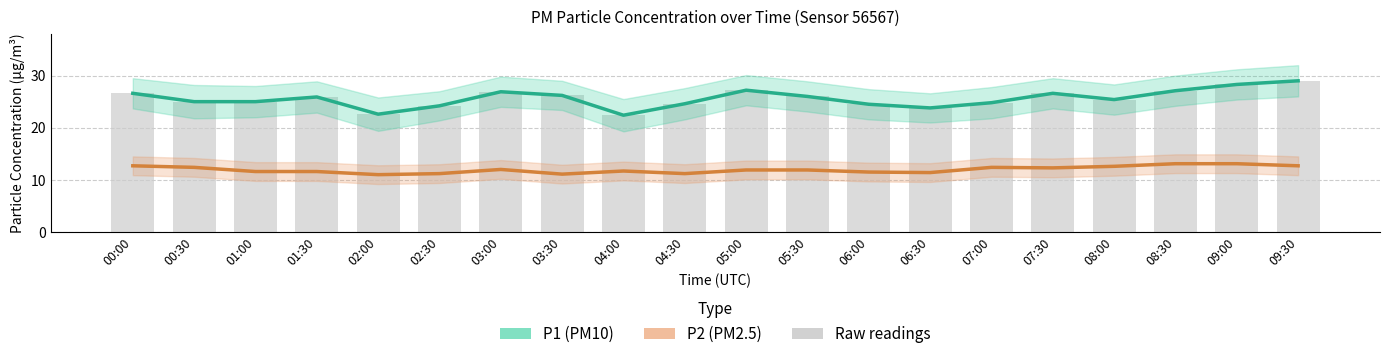

The P1 (PM10) series shows 35.2 at 03:30. True or false?

False